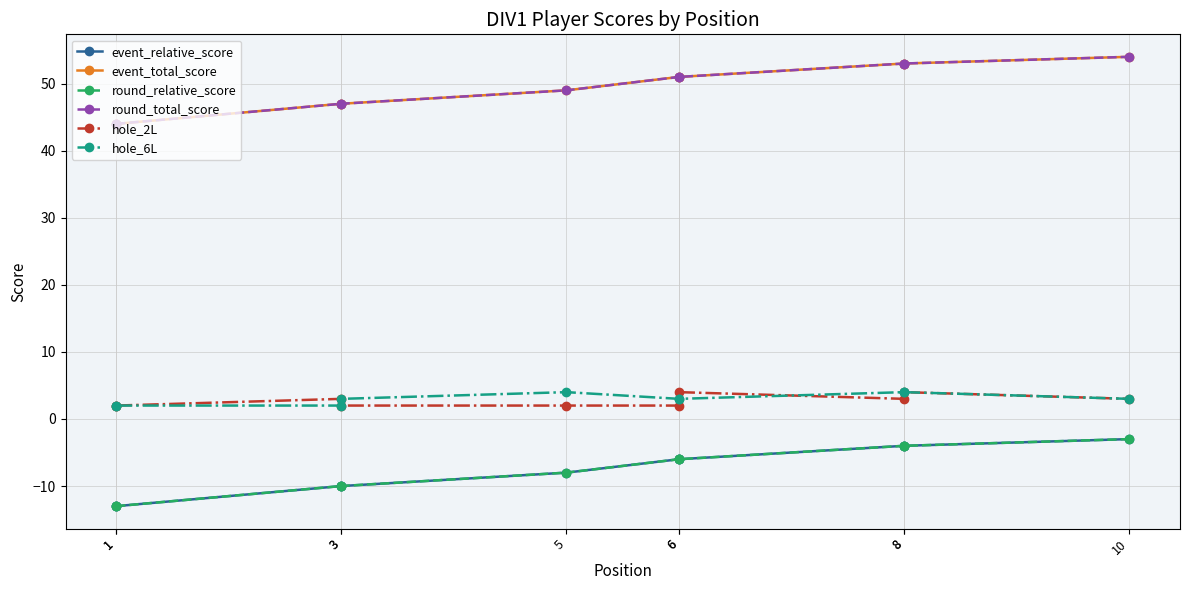

The value of hole_2L at 6 is 2. True or false?

True